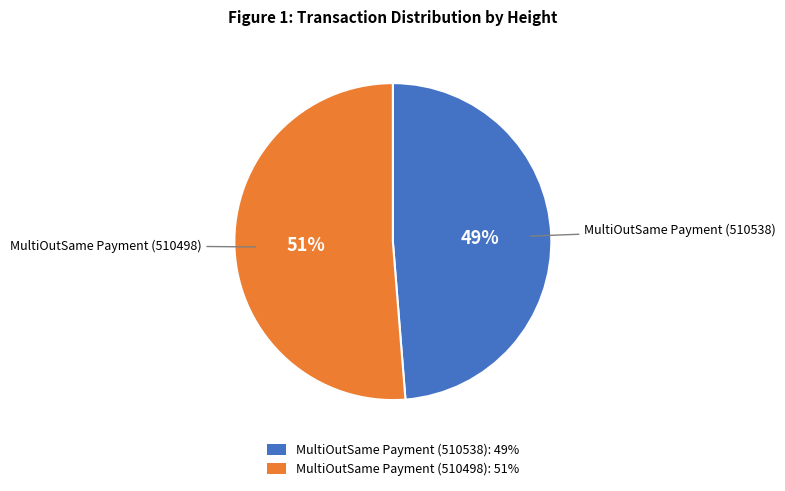

To the nearest percent, what is the combined percentage of MultiOutSame Payment (510538) and MultiOutSame Payment (510498)?

100%